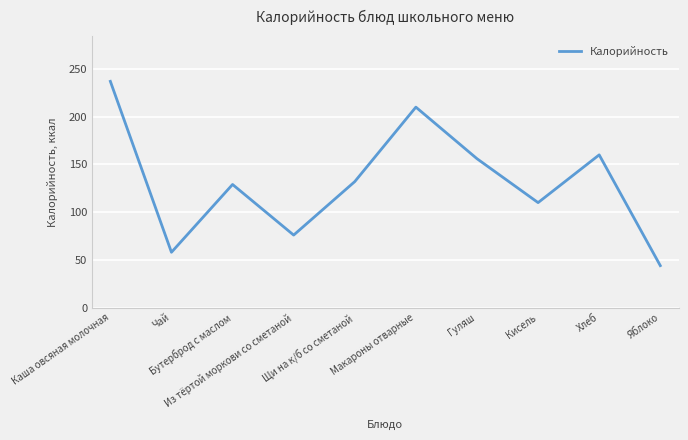

Rank the categories by value from highest to lowest.

Каша овсяная молочная, Макароны отварные, Хлеб, Гуляш, Щи на к/б со сметаной, Бутерброд с маслом, Кисель, Из тёртой моркови со сметаной, Чай, Яблоко